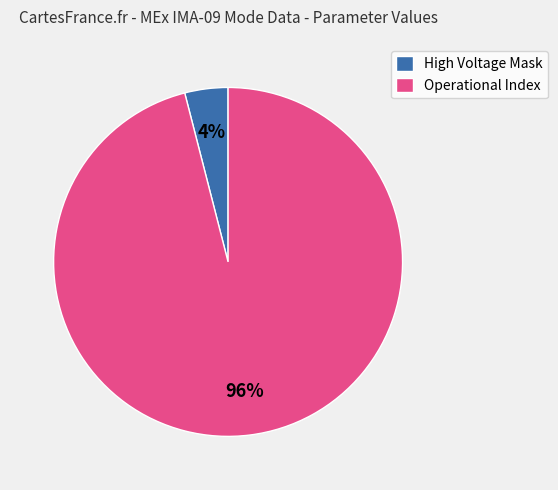

Is it true that High Voltage Mask is 15% of the pie?

False